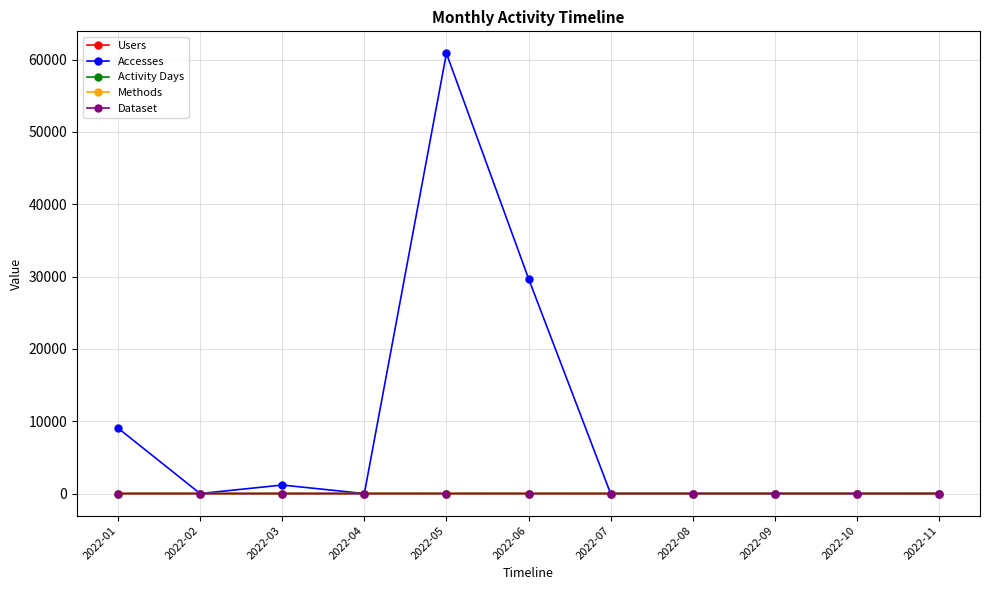

What is the difference between the Activity Days values at 2022-02 and 2022-05?

6